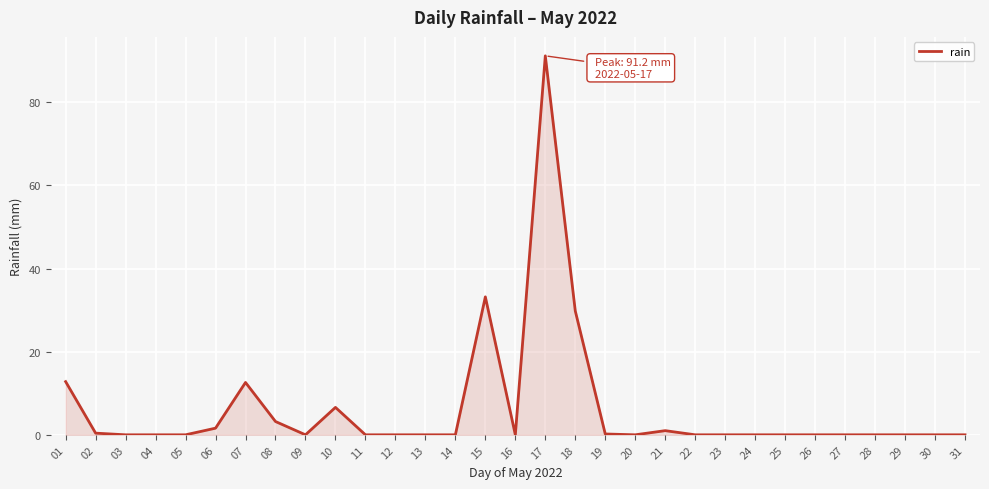

How many lines are shown in the chart?

1